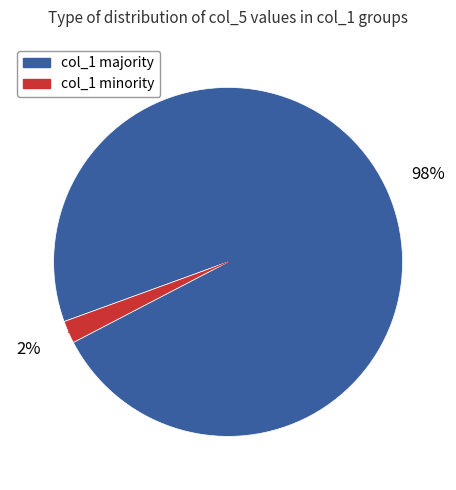

Does any single category account for the majority?

Yes